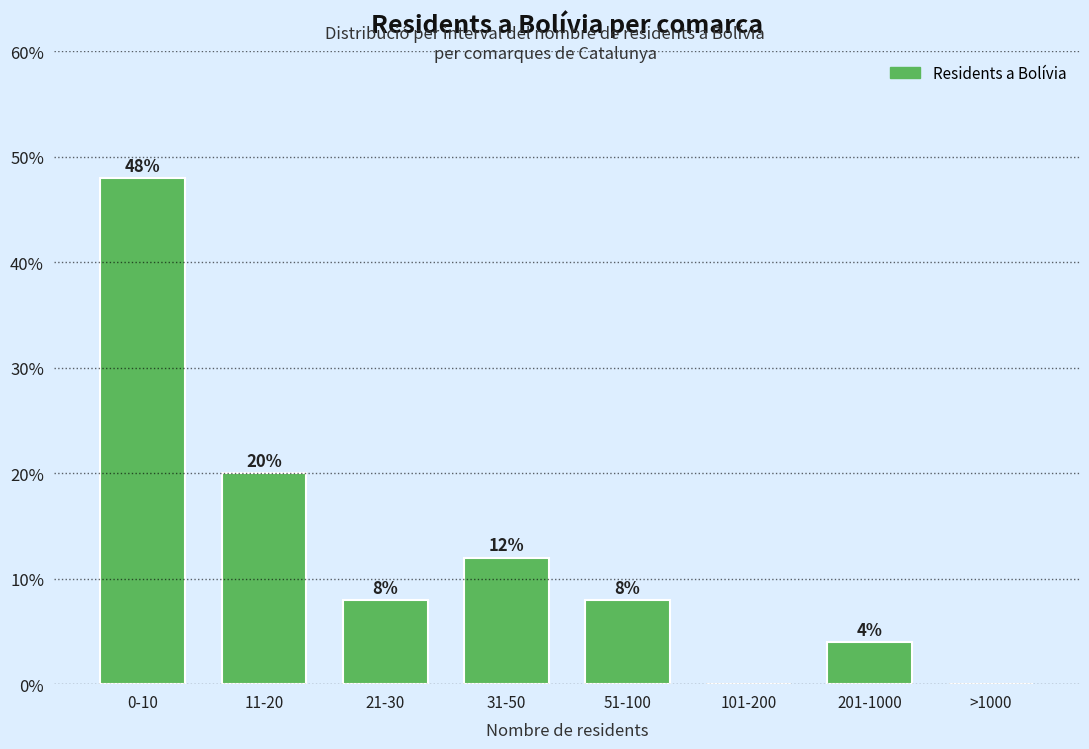

Reading right to left, what are all the values shown in this chart?

>1000=0	201-1000=4	101-200=0	51-100=8	31-50=12	21-30=8	11-20=20	0-10=48